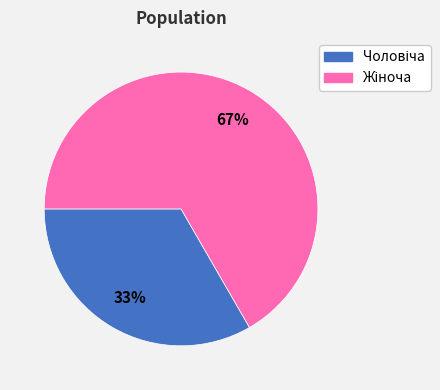

To the nearest percent, what is the average slice percentage?

50%